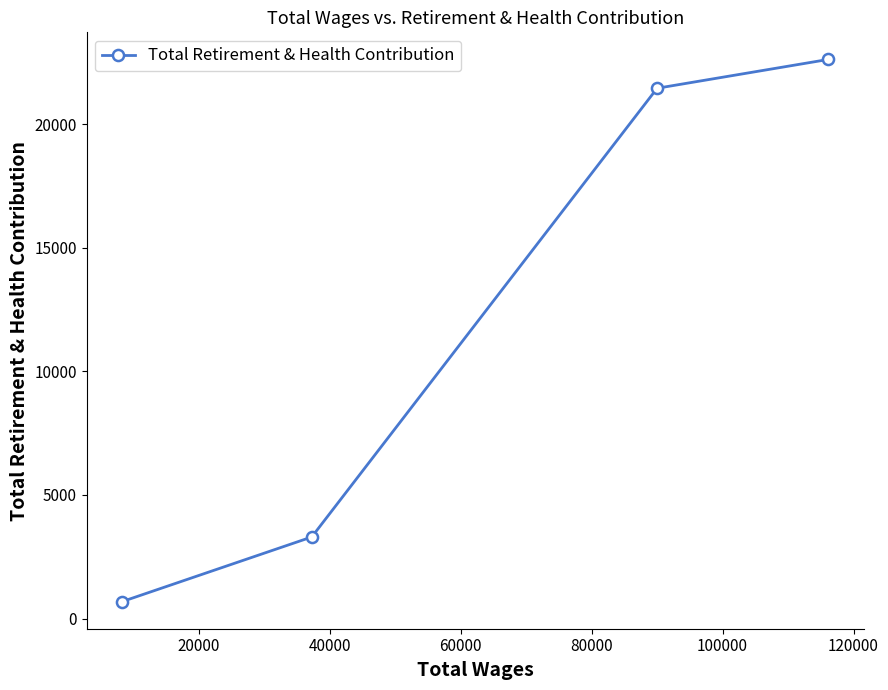

What is the value of the 4th point from the left?

22626